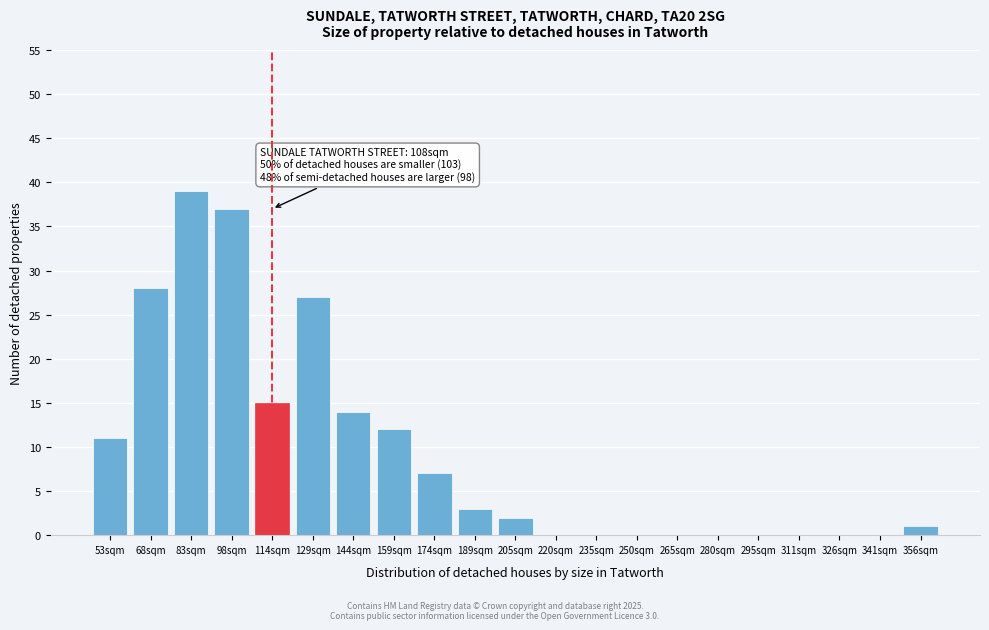

Reading right to left, transcribe all the data shown in this chart.

356sqm=1	341sqm=0	326sqm=0	311sqm=0	295sqm=0	280sqm=0	265sqm=0	250sqm=0	235sqm=0	220sqm=0	205sqm=2	189sqm=3	174sqm=7	159sqm=12	144sqm=14	129sqm=27	114sqm=15	98sqm=37	83sqm=39	68sqm=28	53sqm=11